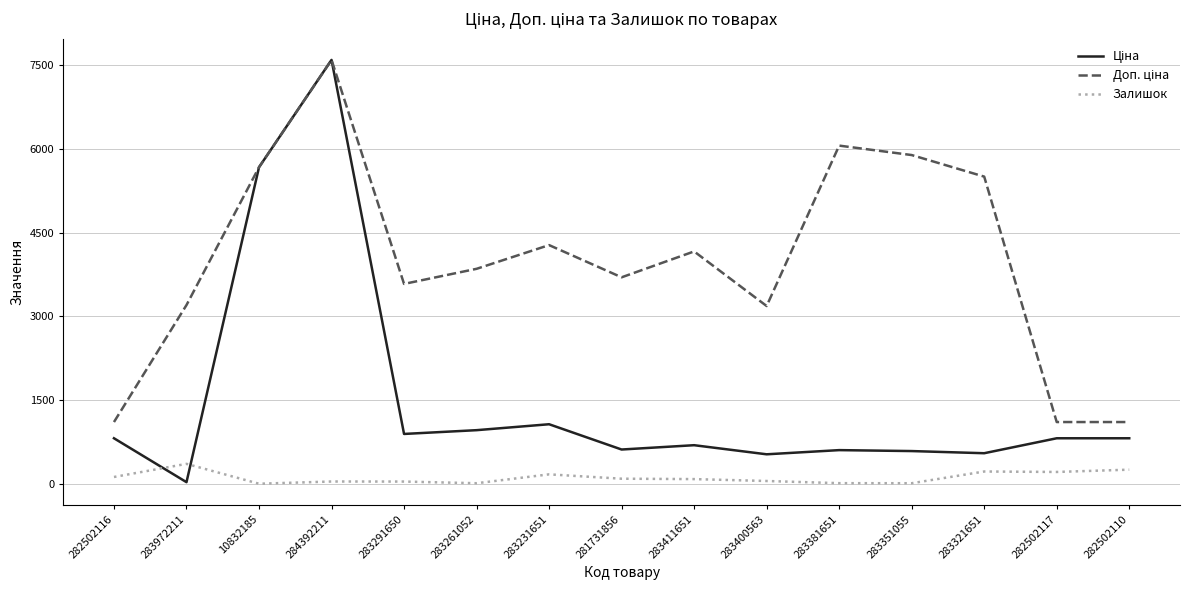

Does the chart have visible grid lines?

Yes